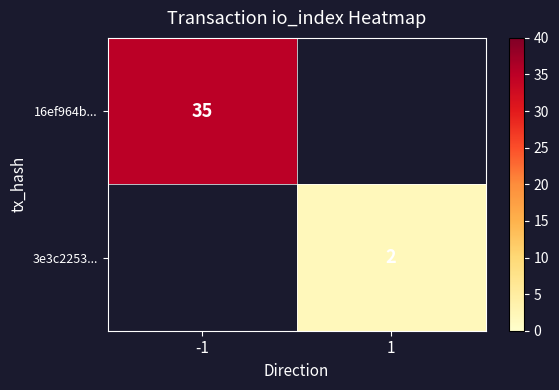

True or false: 16ef964b... has a value of 35 at -1.

True